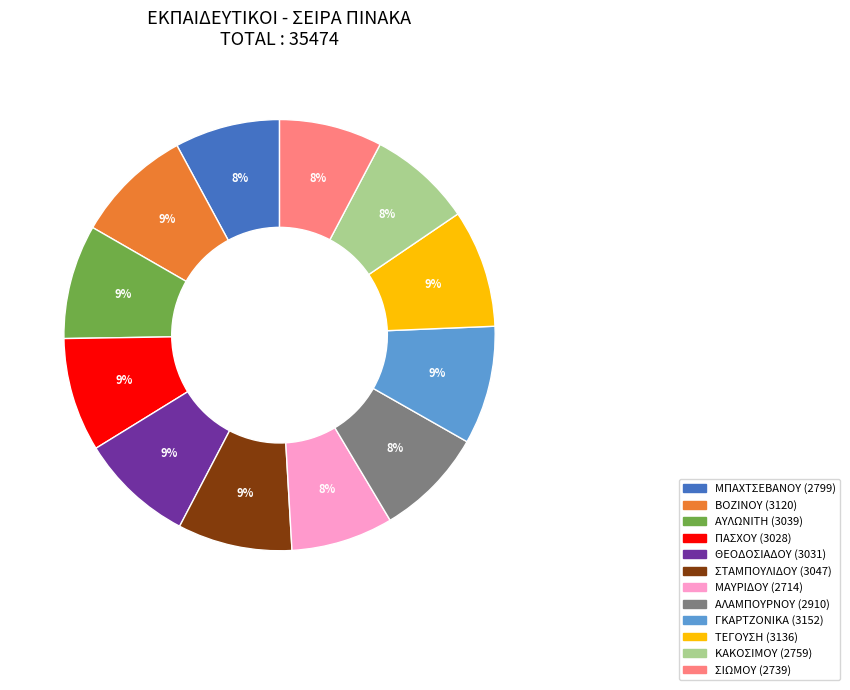

Is it true that ΣΤΑΜΠΟΥΛΙΔΟΥ is 9% of the pie?

True